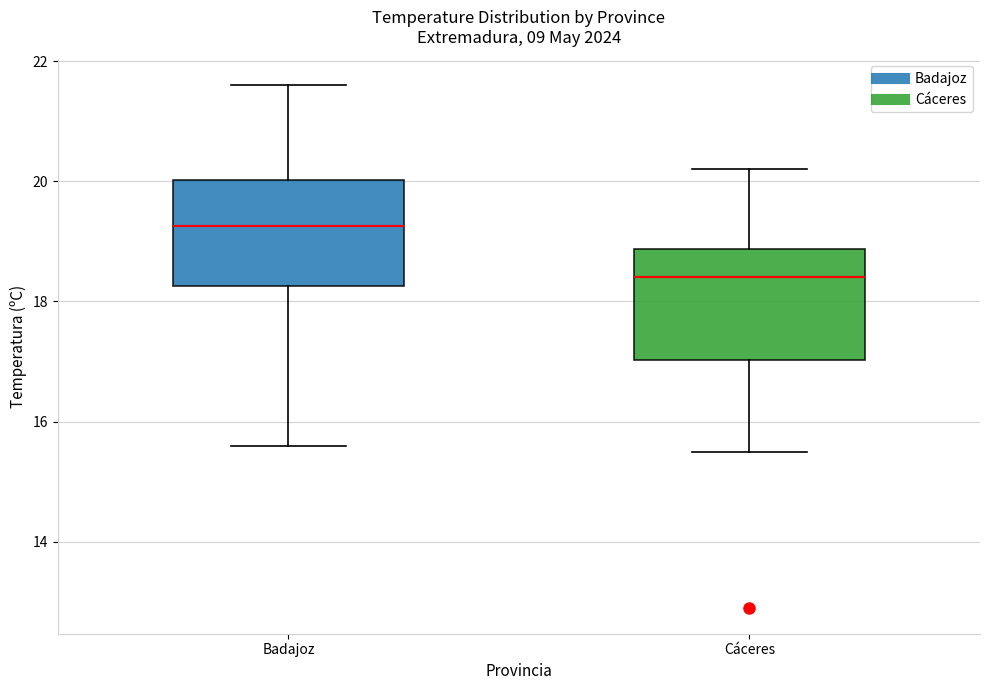

Reading left to right, read every box against the y-axis: the position of its median line, the range the box covers, and the ends of its whiskers. The values are not printed on the chart, so give them approximately, as read against the axis.

Badajoz: median 19.2, box 18.2 to 20.0, whiskers 15.6 to 21.6
Cáceres: median 18.4, box 17.0 to 18.8, whiskers 15.6 to 20.2